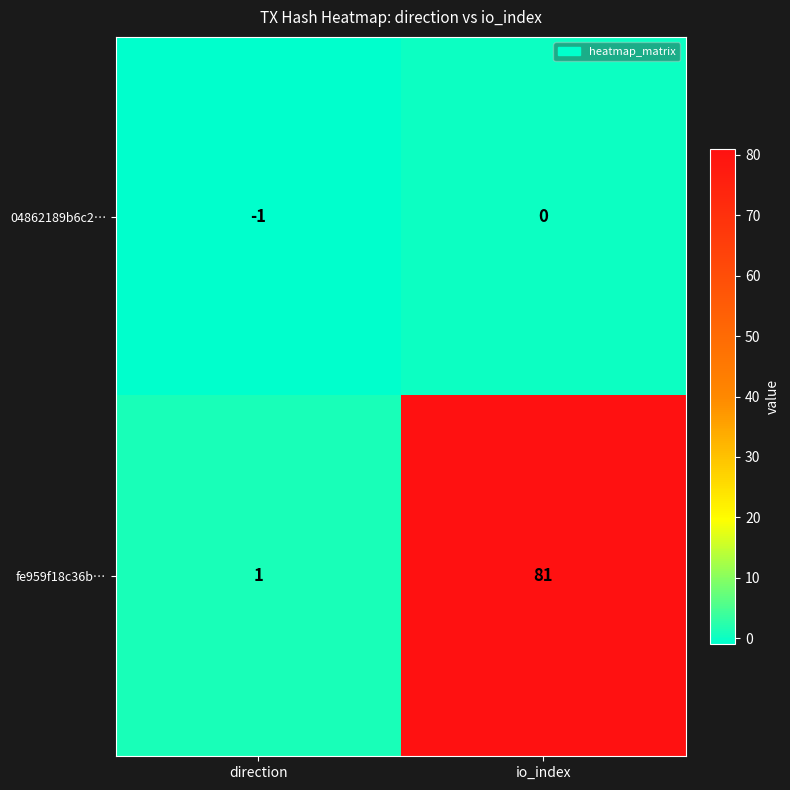

Count the number of data series in this chart.

2